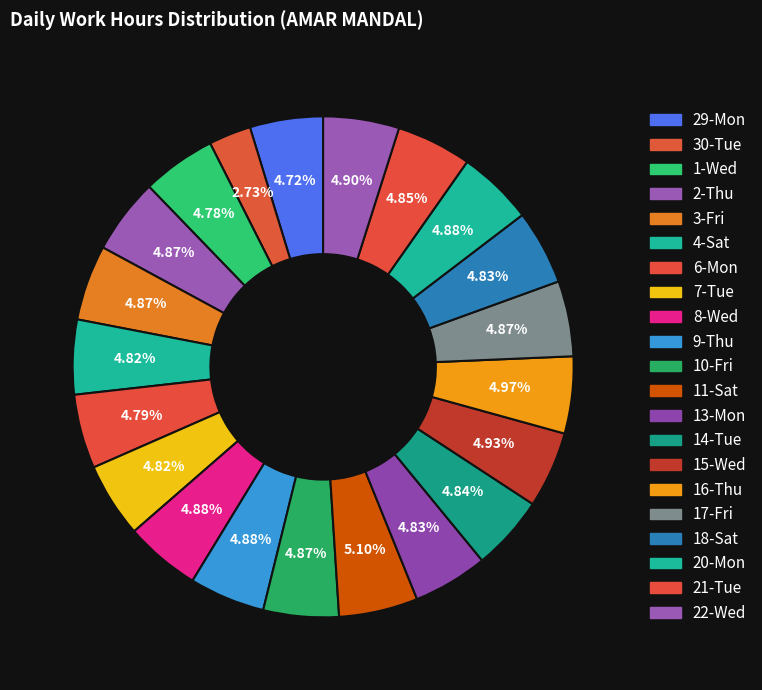

Count the number of slices in the pie.

21